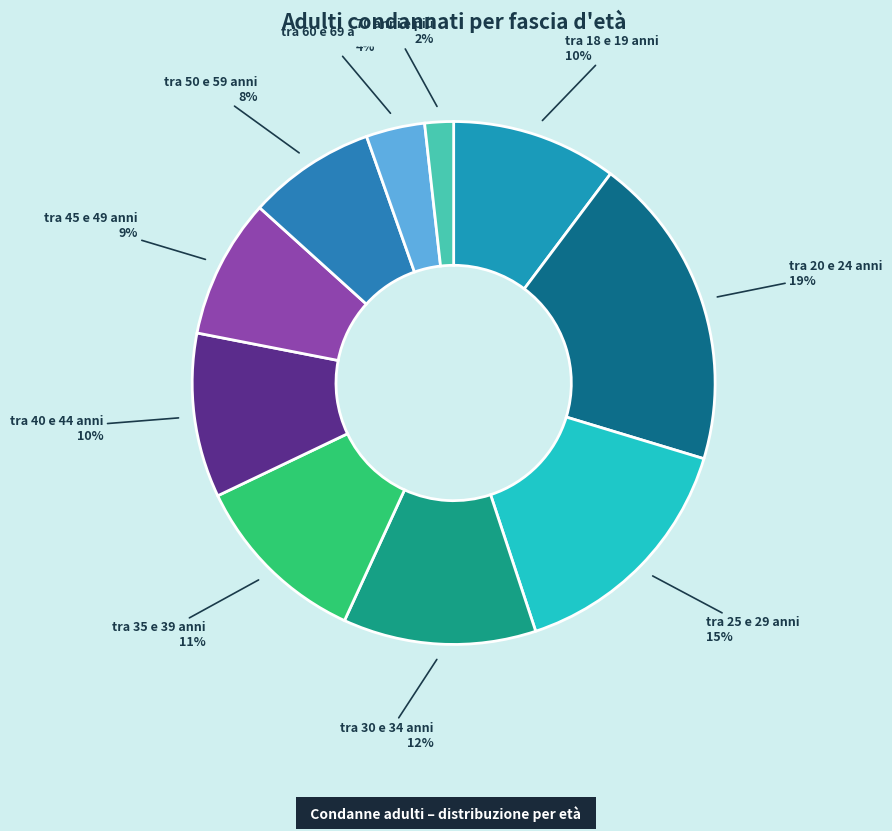

Count the number of slices in the pie.

10